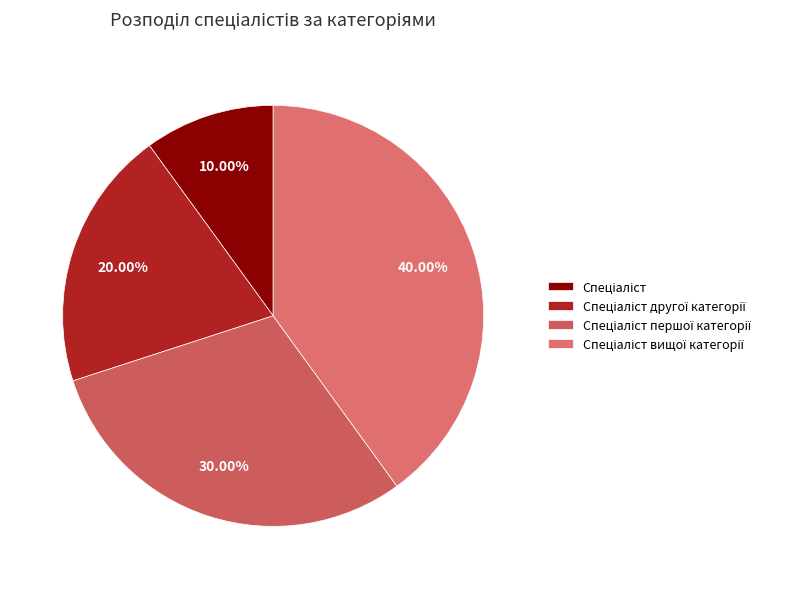

True or false: Спеціаліст першої категорії accounts for 30% of the total.

True